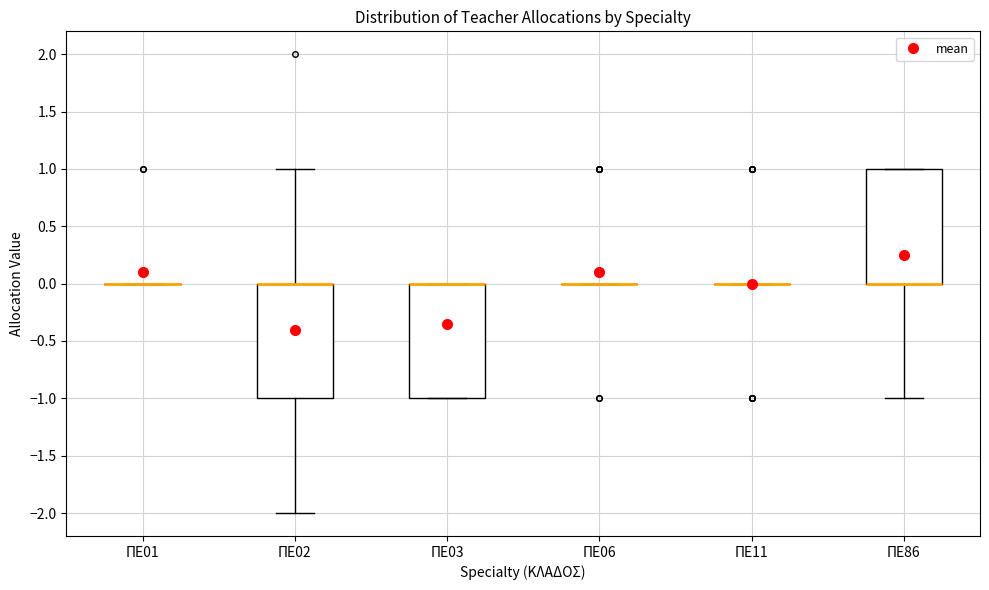

Reading left to right, read every box against the y-axis: the position of its median line, the range the box covers, and the ends of its whiskers. The values are not printed on the chart, so give them approximately, as read against the axis.

ΠΕ01: box collapsed to a line at 0, whiskers 0 to 0
ΠΕ02: median 0 (drawn on the box's upper edge), box -1 to 0, whiskers -2 to 1
ΠΕ03: median 0 (drawn on the box's upper edge), box -1 to 0, whiskers -1 to 0
ΠΕ06: box collapsed to a line at 0, whiskers 0 to 0
ΠΕ11: box collapsed to a line at 0, whiskers 0 to 0
ΠΕ86: median 0 (drawn on the box's lower edge), box 0 to 1, whiskers -1 to 1